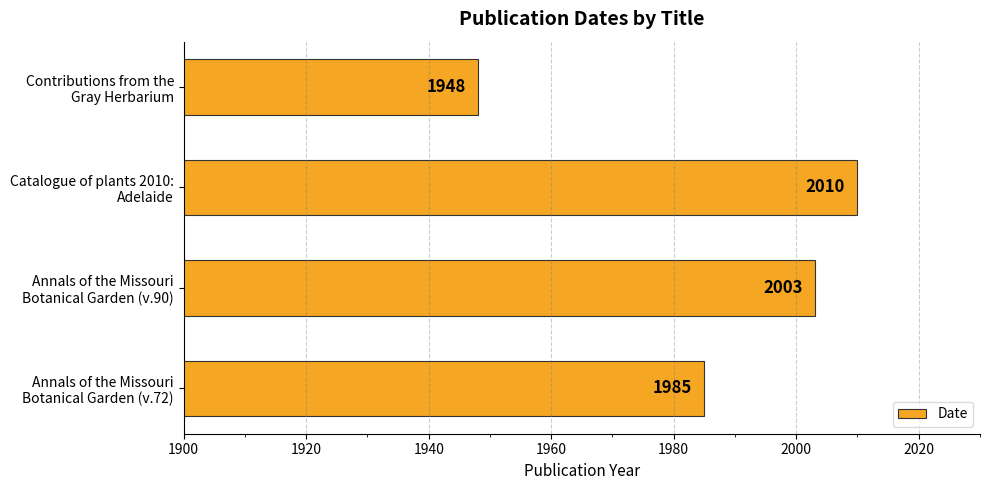

How many values are between 1985 and 2010?

3